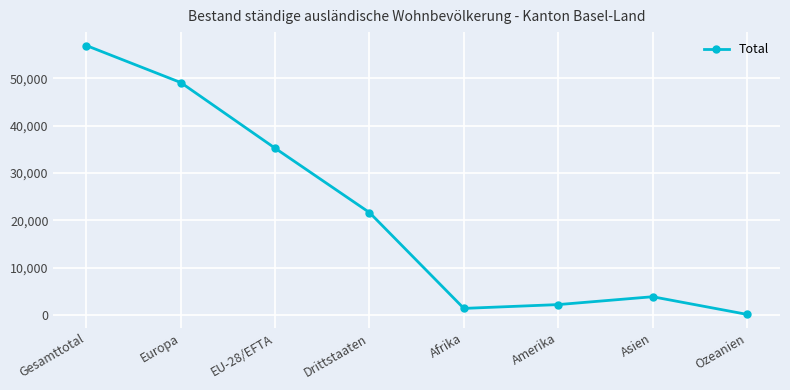

Rank the categories by value from lowest to highest.

Ozeanien, Afrika, Amerika, Asien, Drittstaaten, EU-28/EFTA, Europa, Gesamttotal